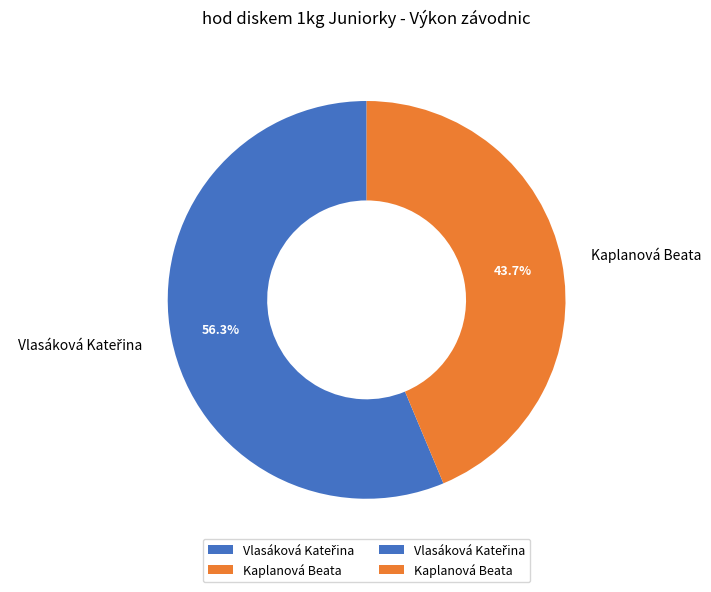

To the nearest percent, what portion does Kaplanová Beata represent?

44%